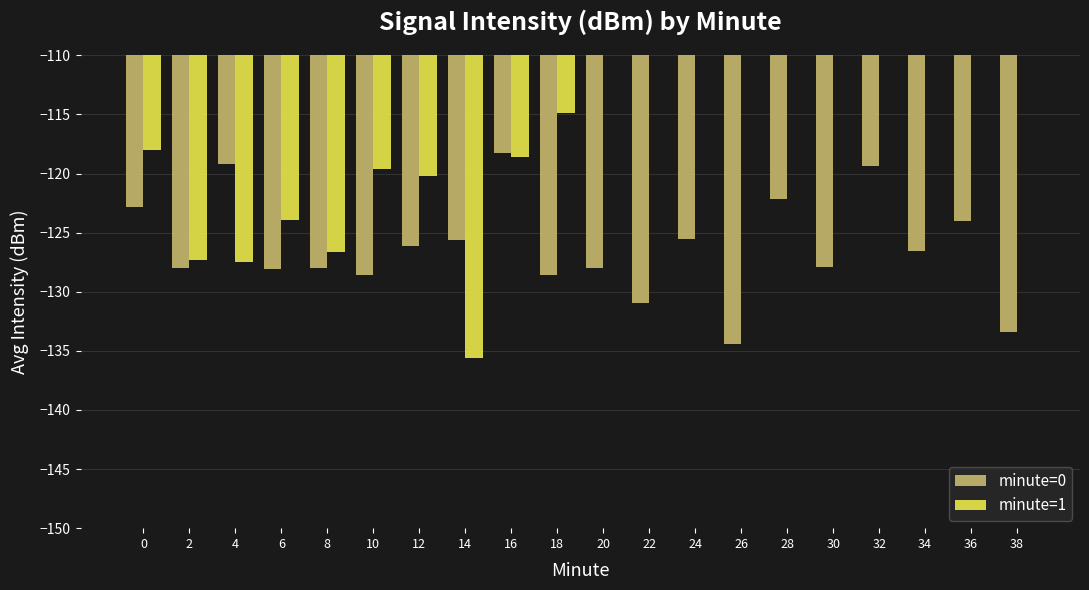

What is the lowest value of the minute=1 series?

-135.6